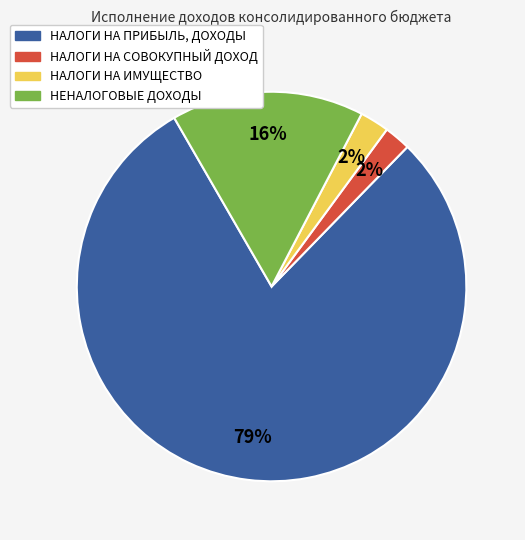

To the nearest percent, what is the difference between the НАЛОГИ НА СОВОКУПНЫЙ ДОХОД and НЕНАЛОГОВЫЕ ДОХОДЫ slice percentages?

14%